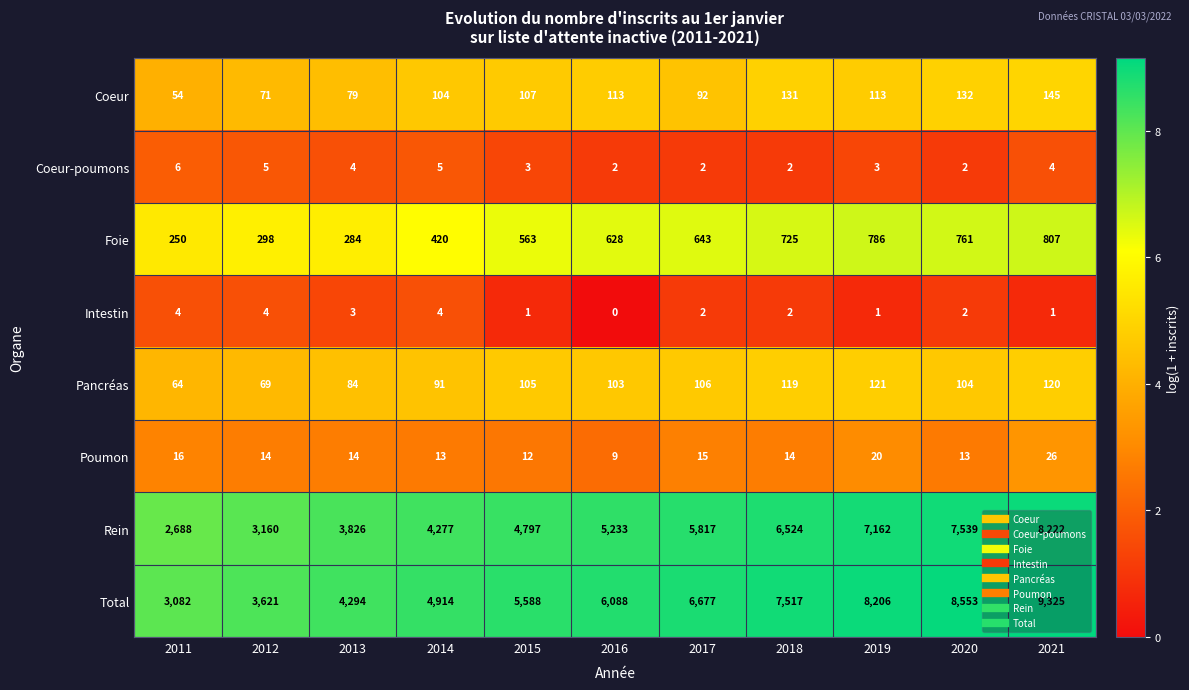

What is the total value across all series at 2011?

6164